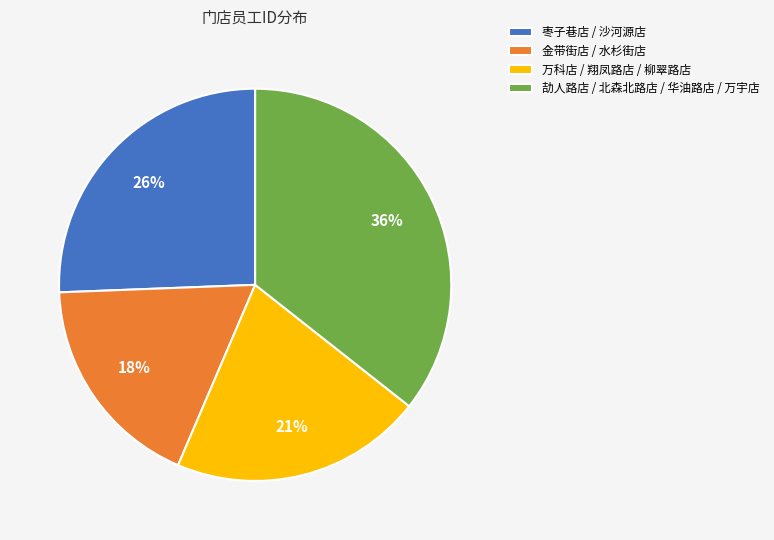

To the nearest percent, what portion does 万科店 / 翔凤路店 / 柳翠路店 represent?

21%